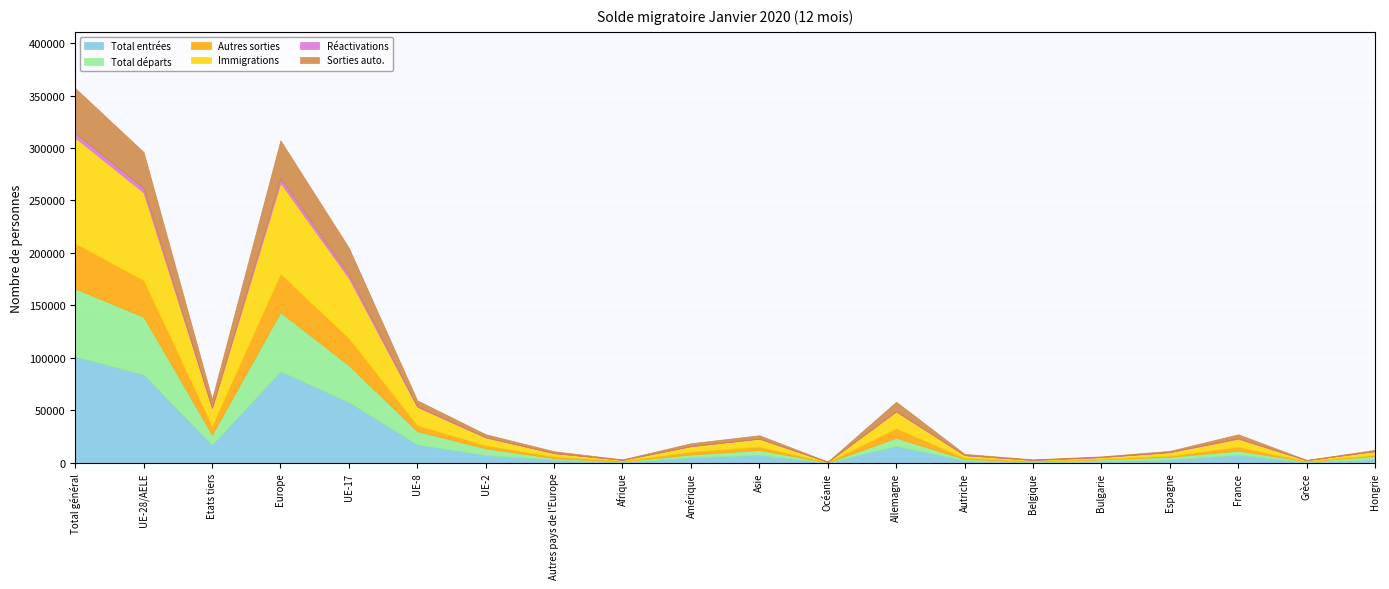

What position from the right is France?

3